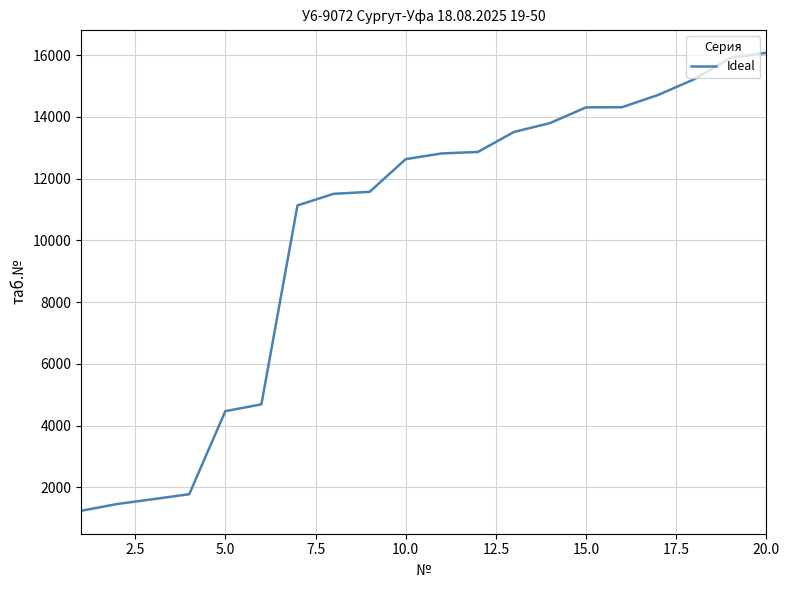

What is the maximum value shown in the chart?

16077